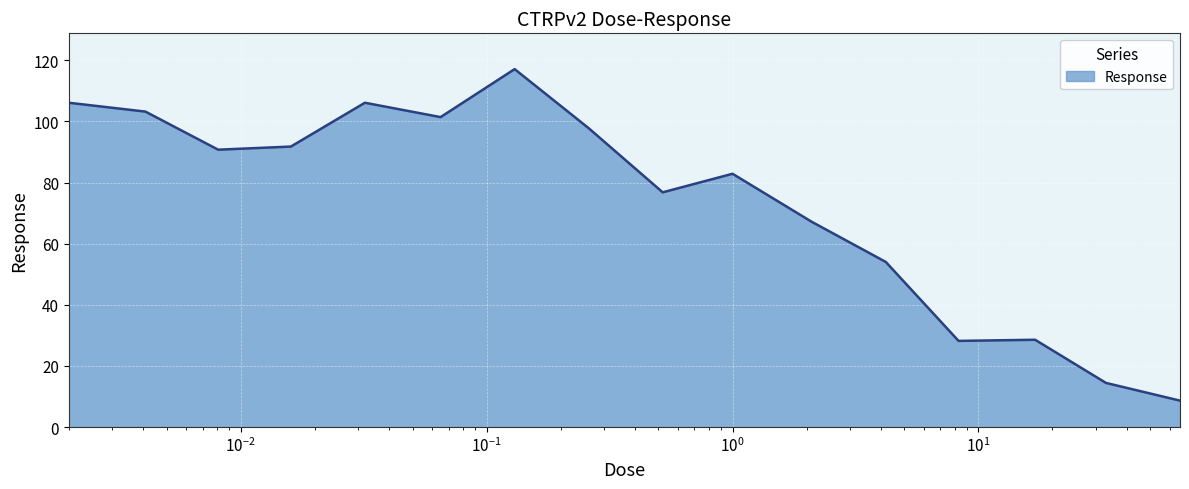

What is the greatest value displayed?

117.1